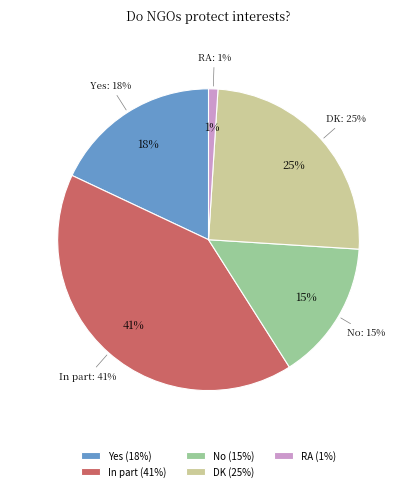

Is DK the majority of the pie?

No